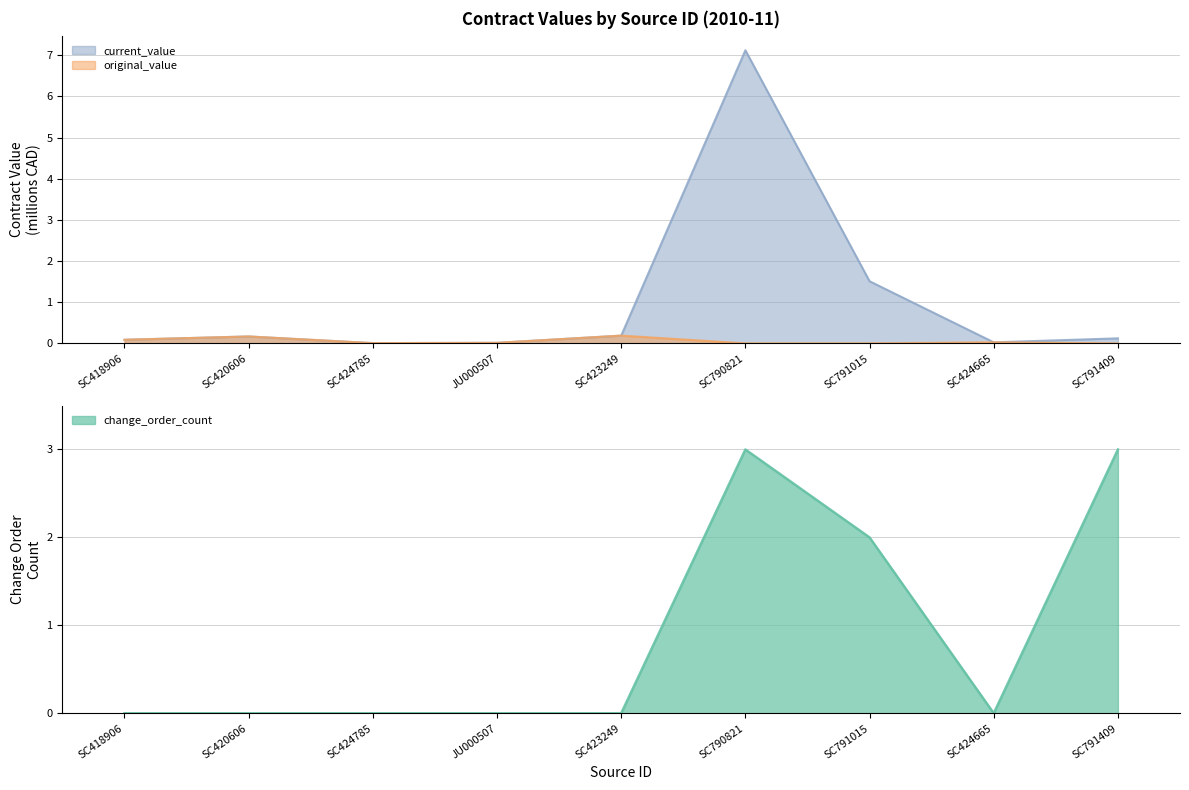

Read the current_value value at SC418906.

0.1